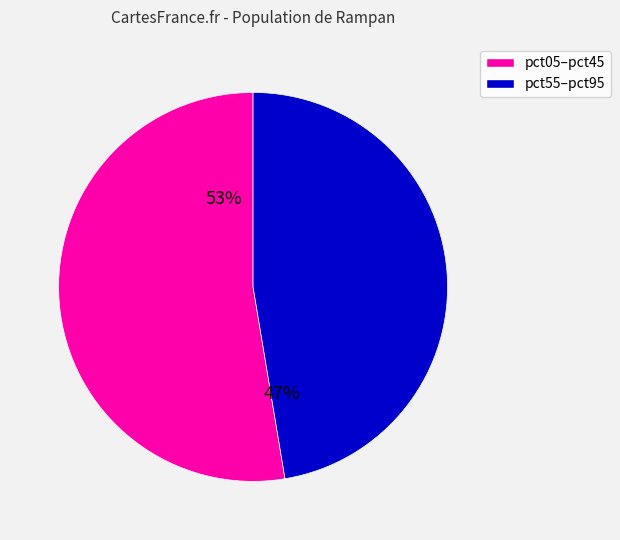

How many segments does this pie chart have?

2